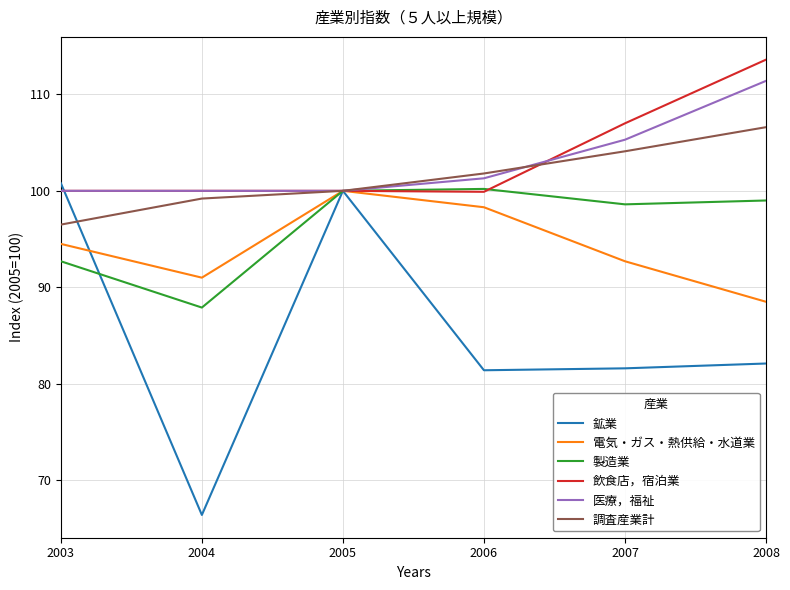

What is the lowest value of the 電気・ガス・熱供給・水道業 series?

88.5